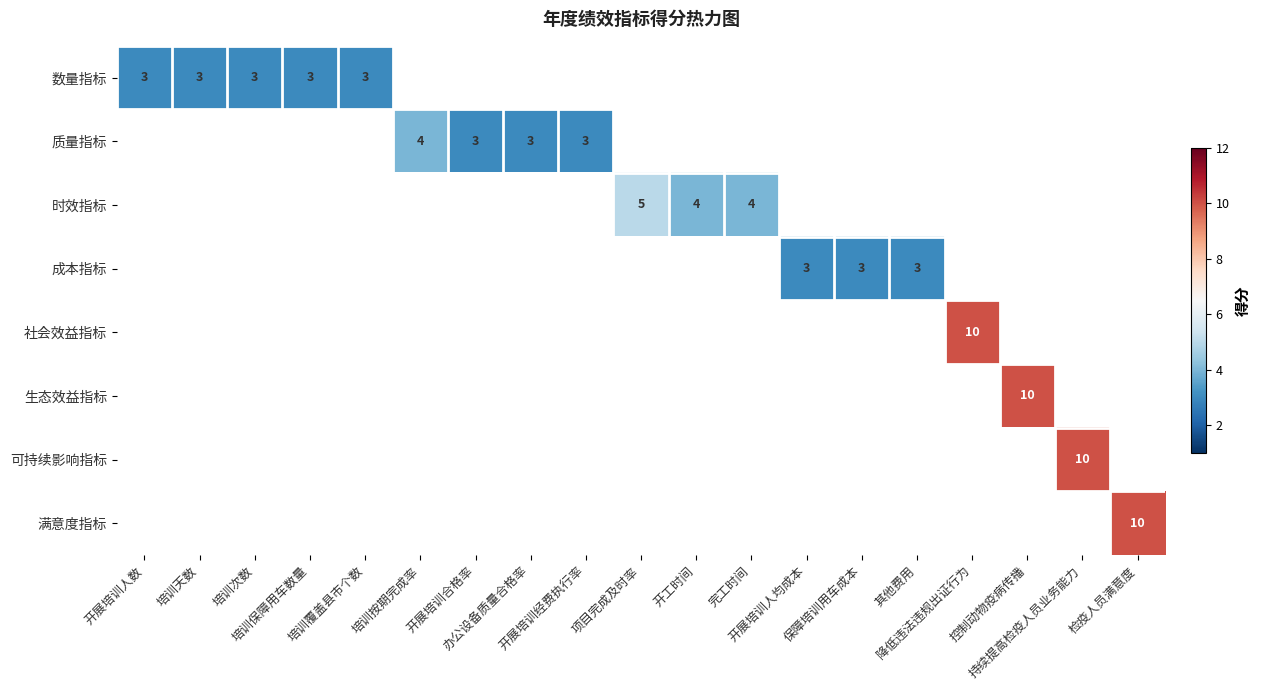

At how many categories does at least one series exceed 9?

4